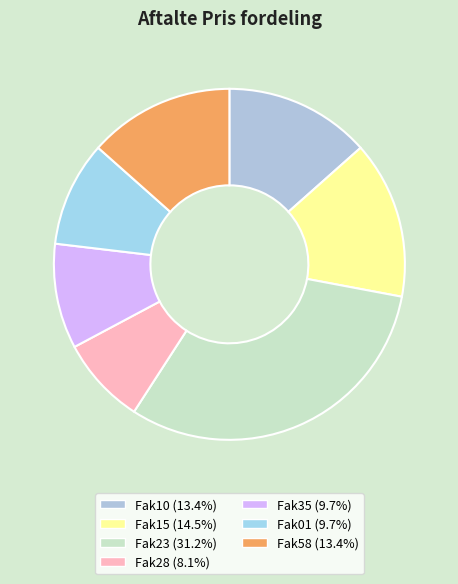

How many slices are in this pie chart?

7